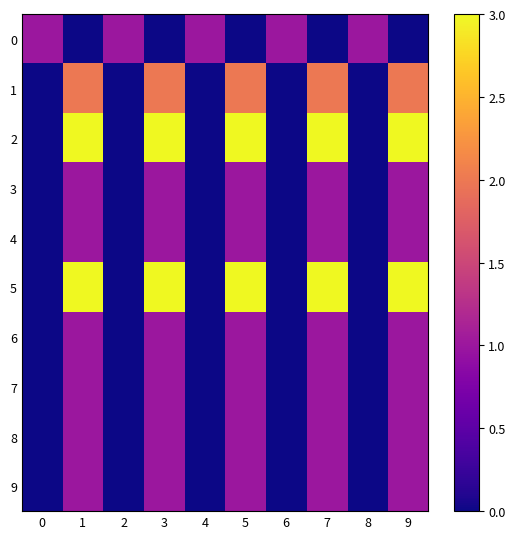

Which series has the largest total across all categories?

row_2